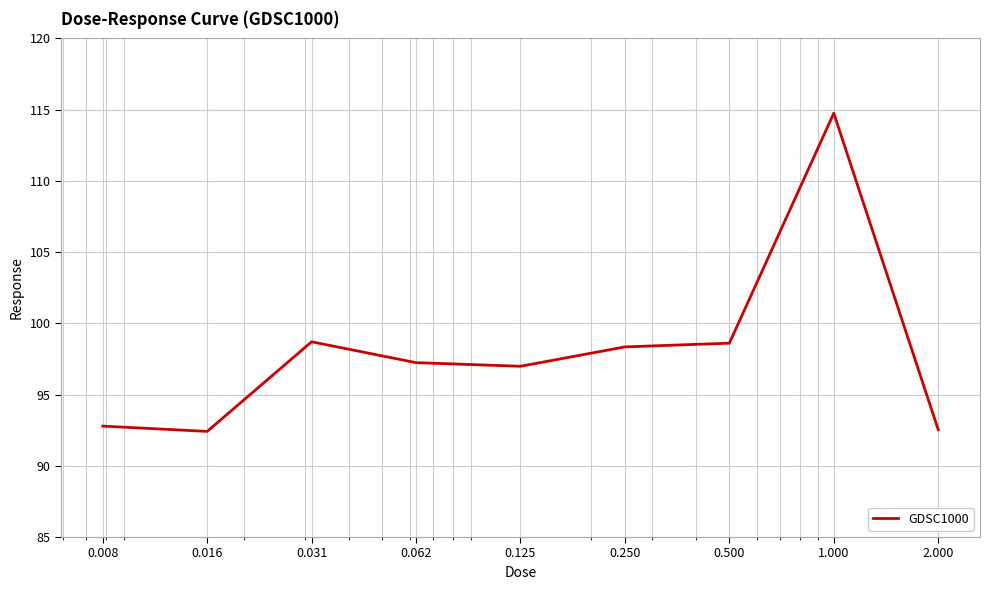

What is the greatest value displayed?

114.8